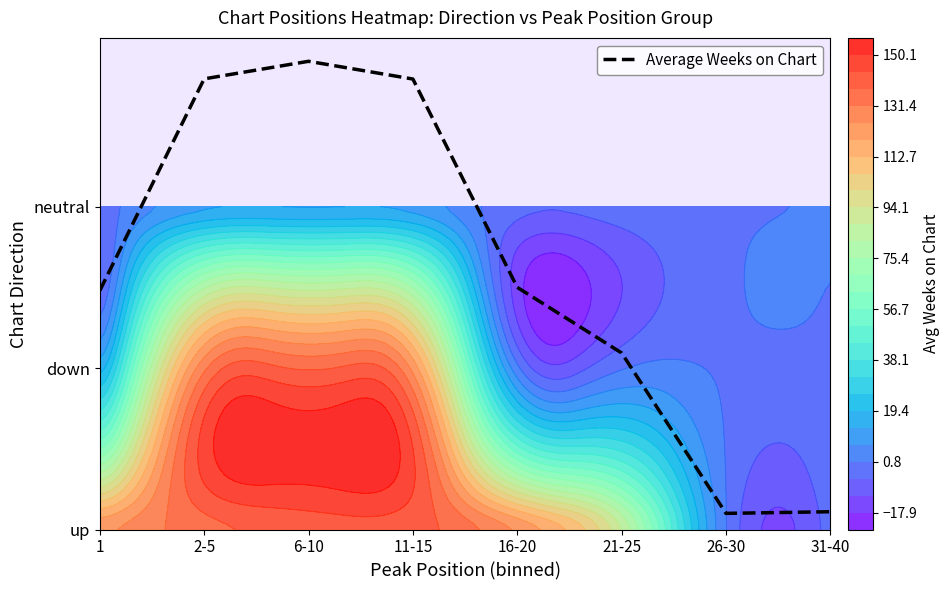

Reading right to left, extract all data points from this chart.

31-40=0.1	26-30=0.1	21-25=1.1	16-20=1.5	11-15=2.8	6-10=2.9	2-5=2.8	1=1.5